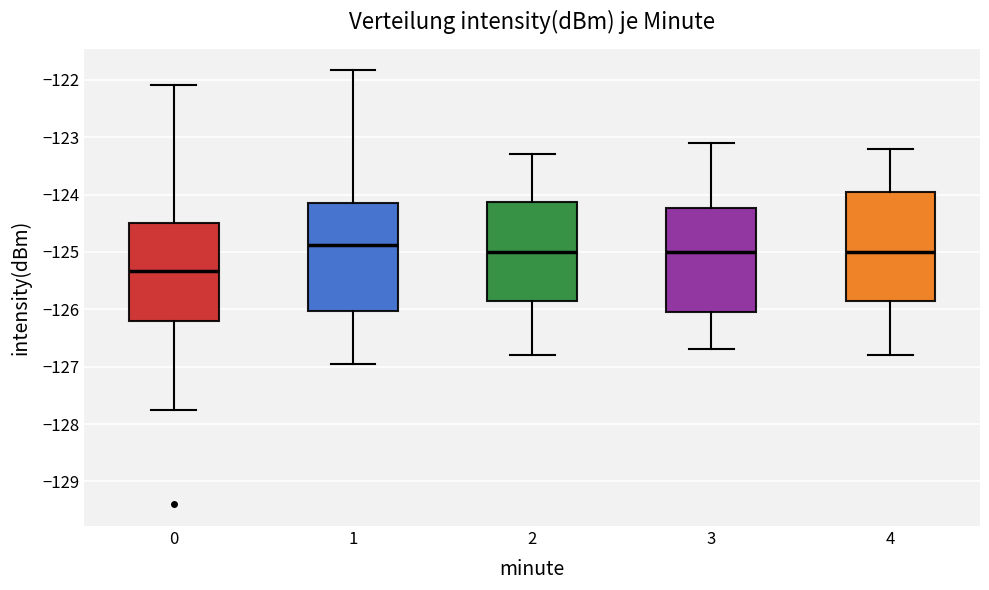

Which box's median line is the lowest?

0